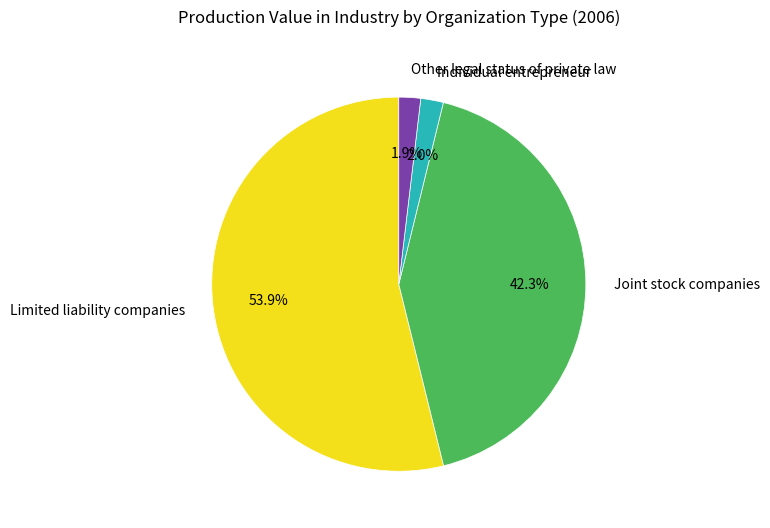

To the nearest percent, what is the average slice percentage?

25%